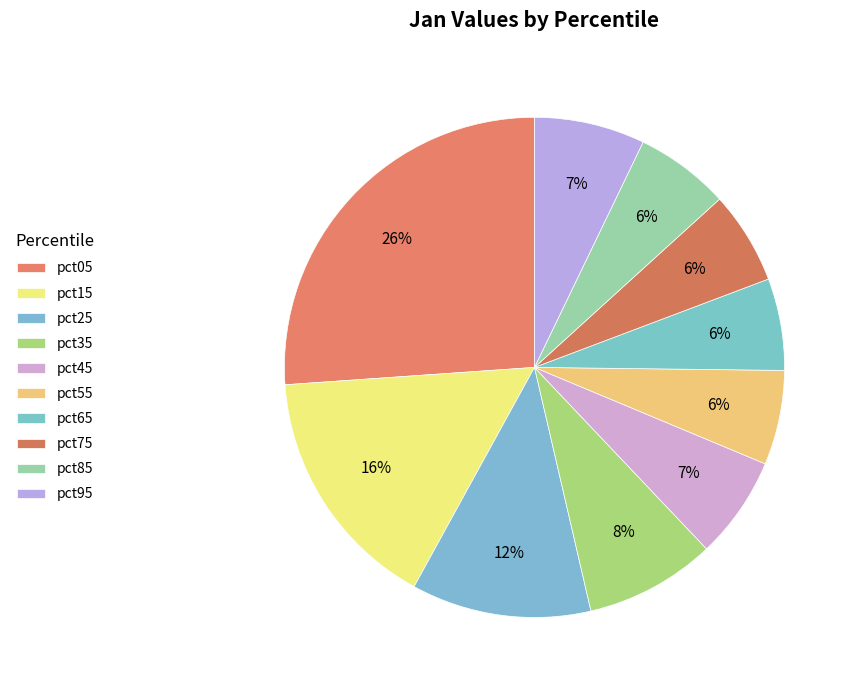

Which slice is the smallest?

pct65